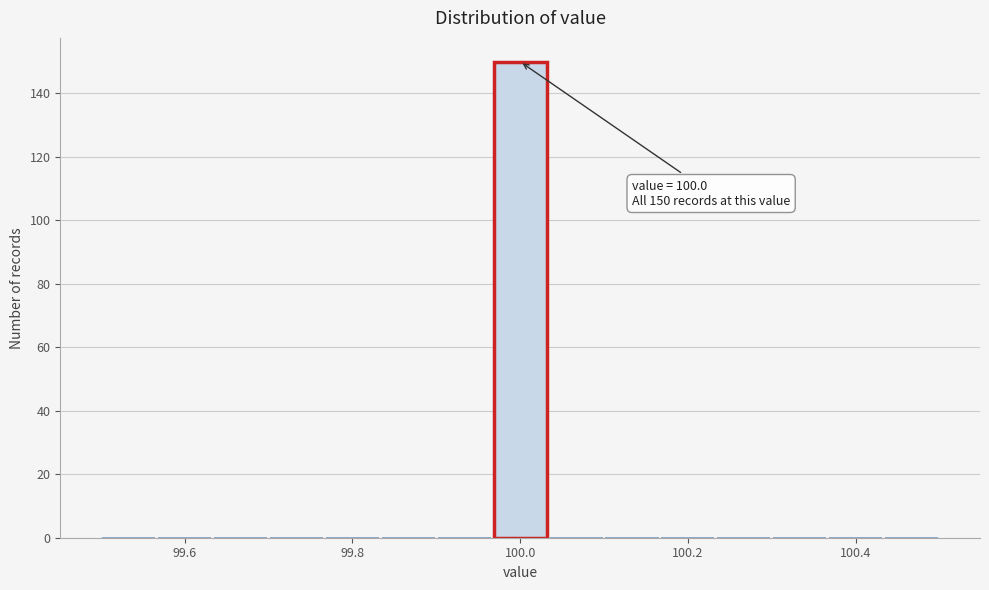

Read against the x-axis, roughly where is the centre of the tallest bar?

100.00